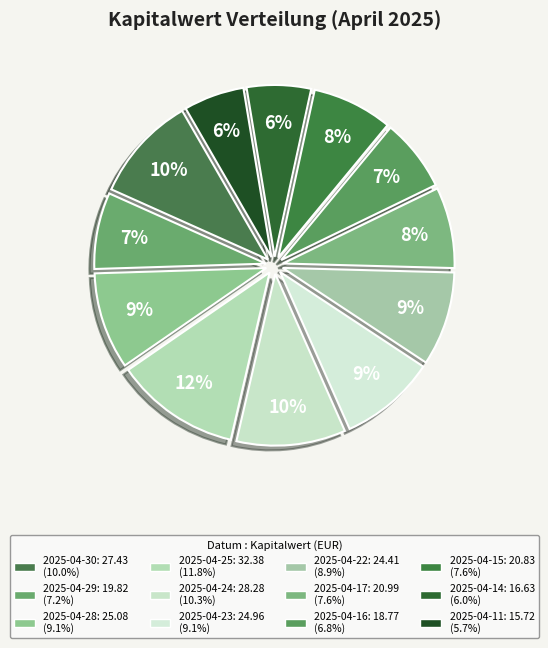

Count the number of slices in the pie.

12